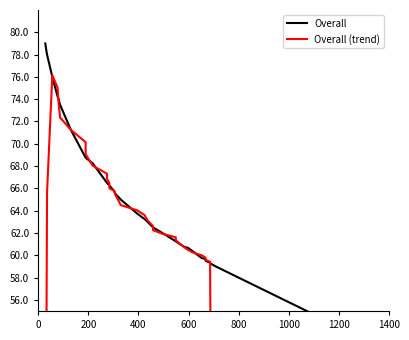

True or false: Overall (trend) has more than 0 interior local peaks.

True